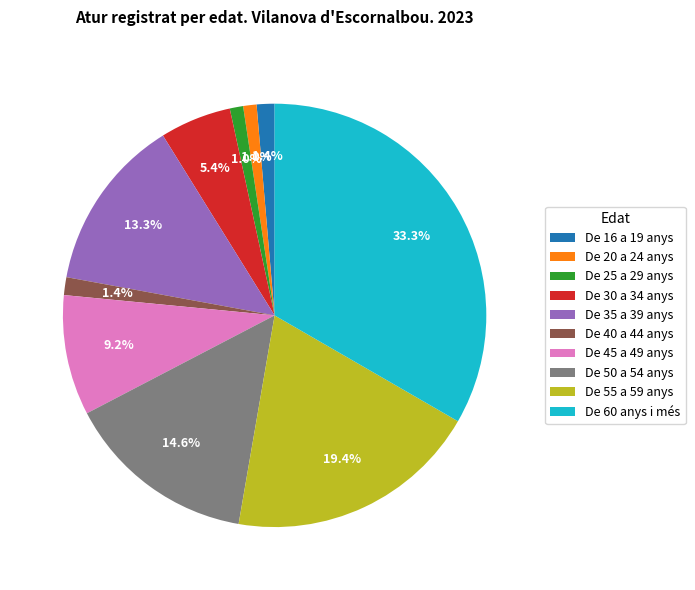

True or false: De 55 a 59 anys accounts for 19% of the total.

True